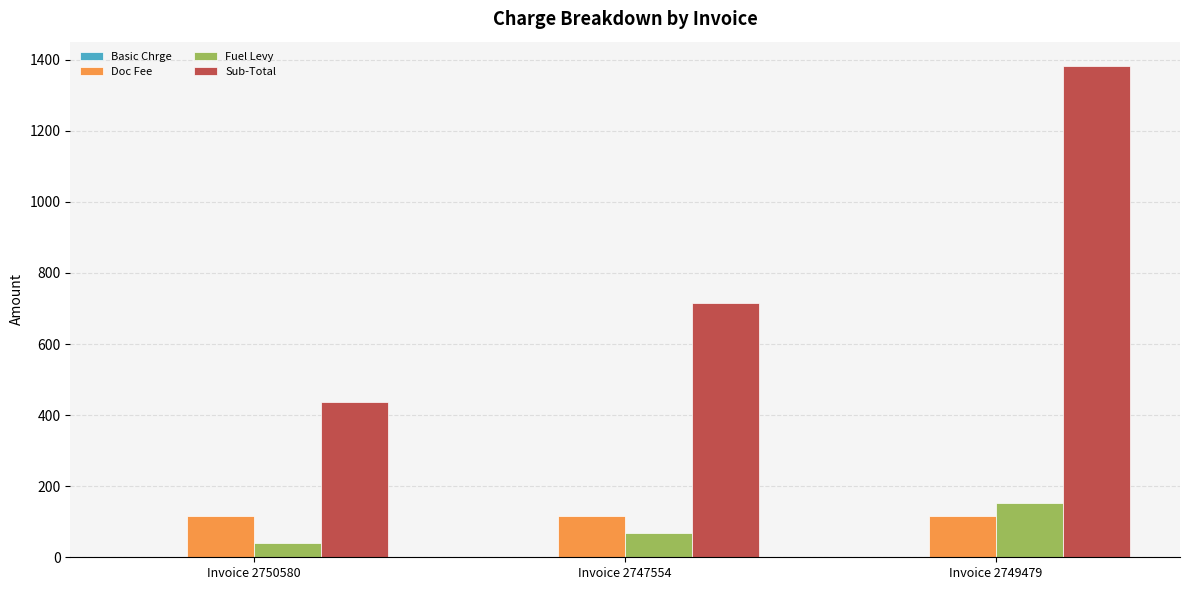

What is the spread (max minus min) of values at Invoice 2749479?

1265.9